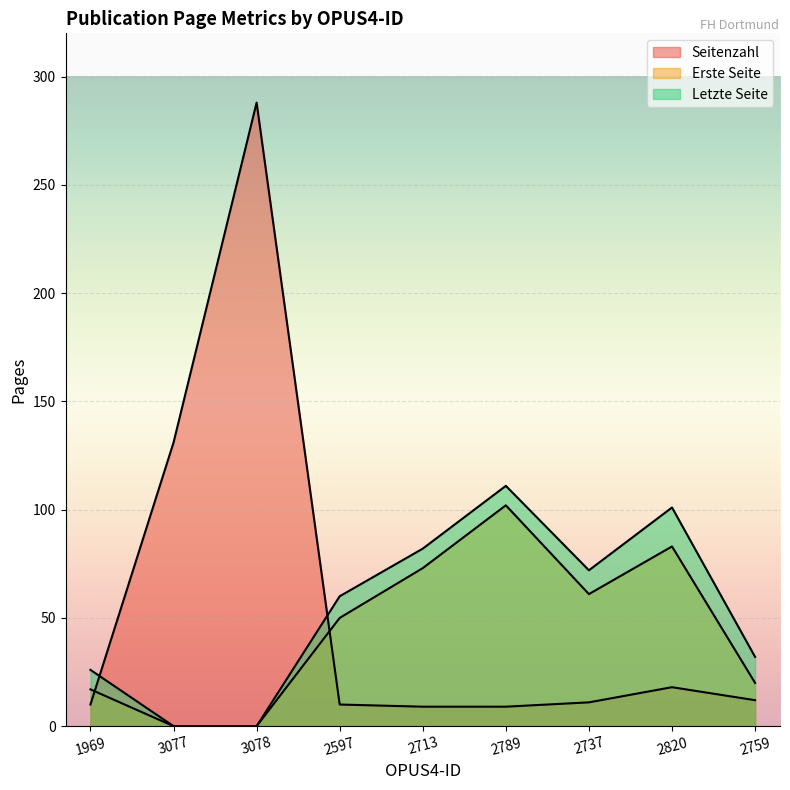

What are all the series names shown in the legend?

Seitenzahl, Erste Seite, Letzte Seite